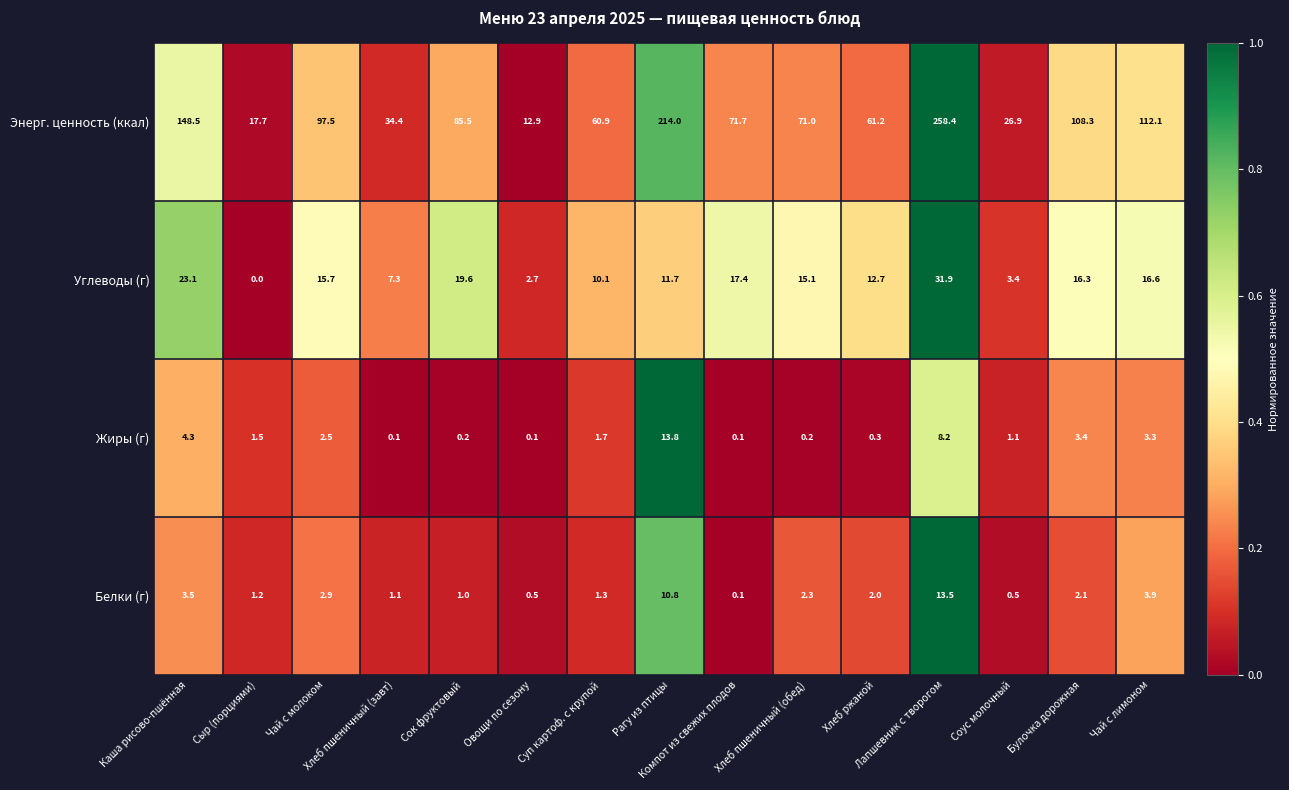

Which series has the largest total across all categories?

Энерг. ценность (ккал)